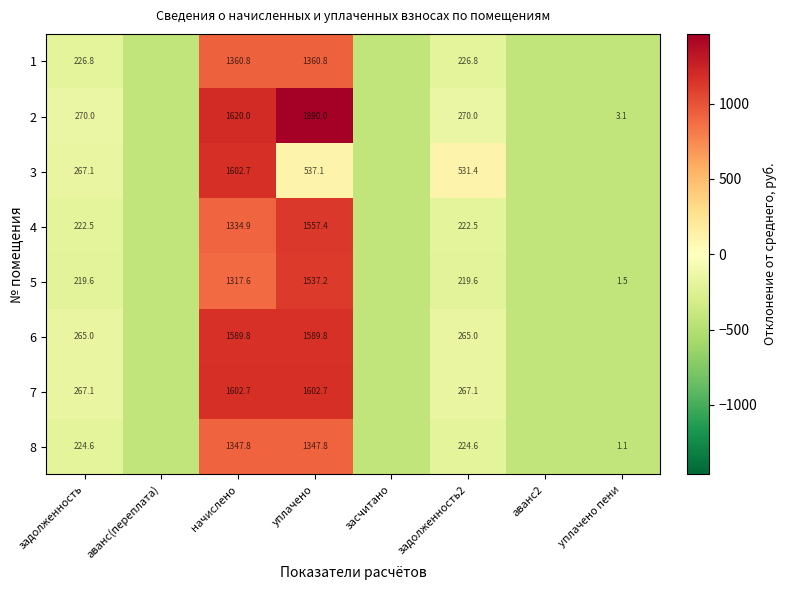

Is the value of 2 at задолженность greater than the value of 3 at начислено?

No